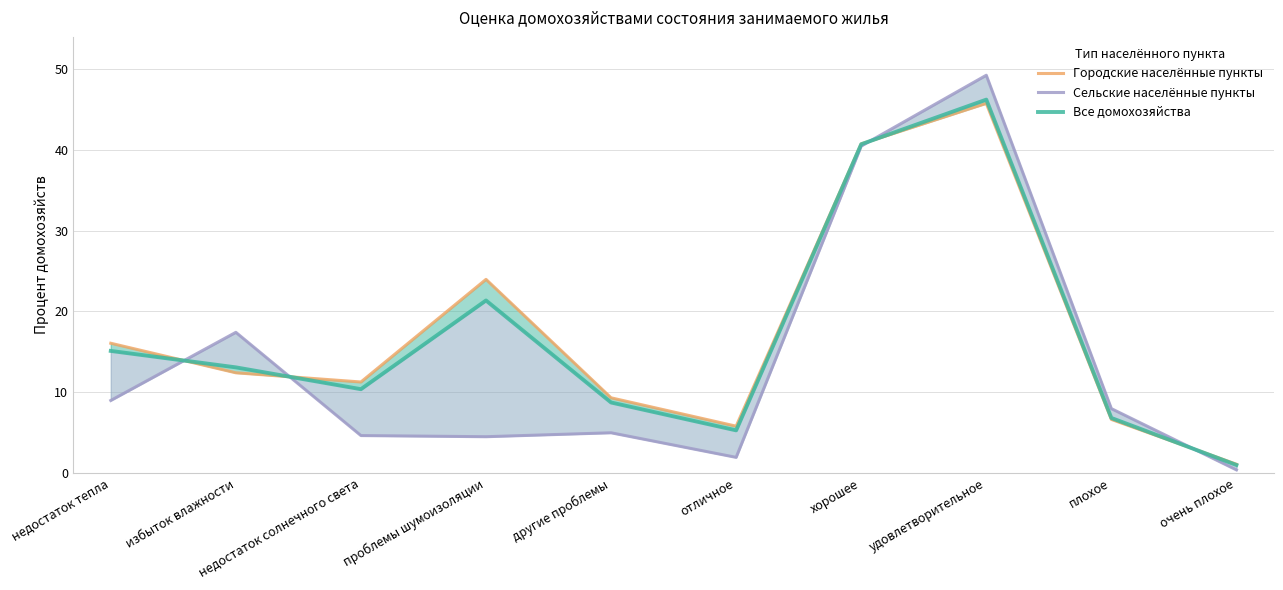

Which series changed the most between недостаток солнечного света and удовлетворительное?

Сельские населённые пункты